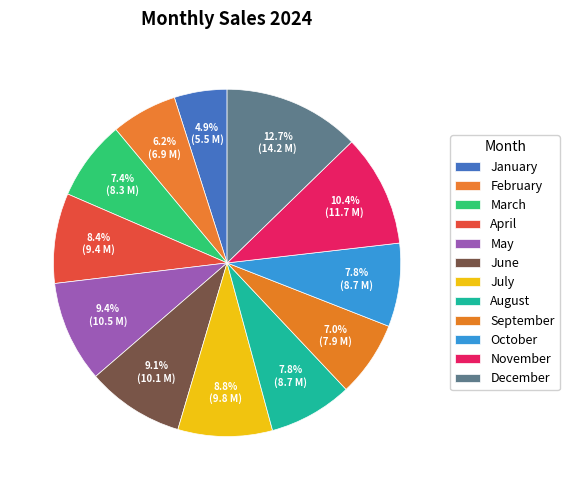

Count the number of slices in the pie.

12